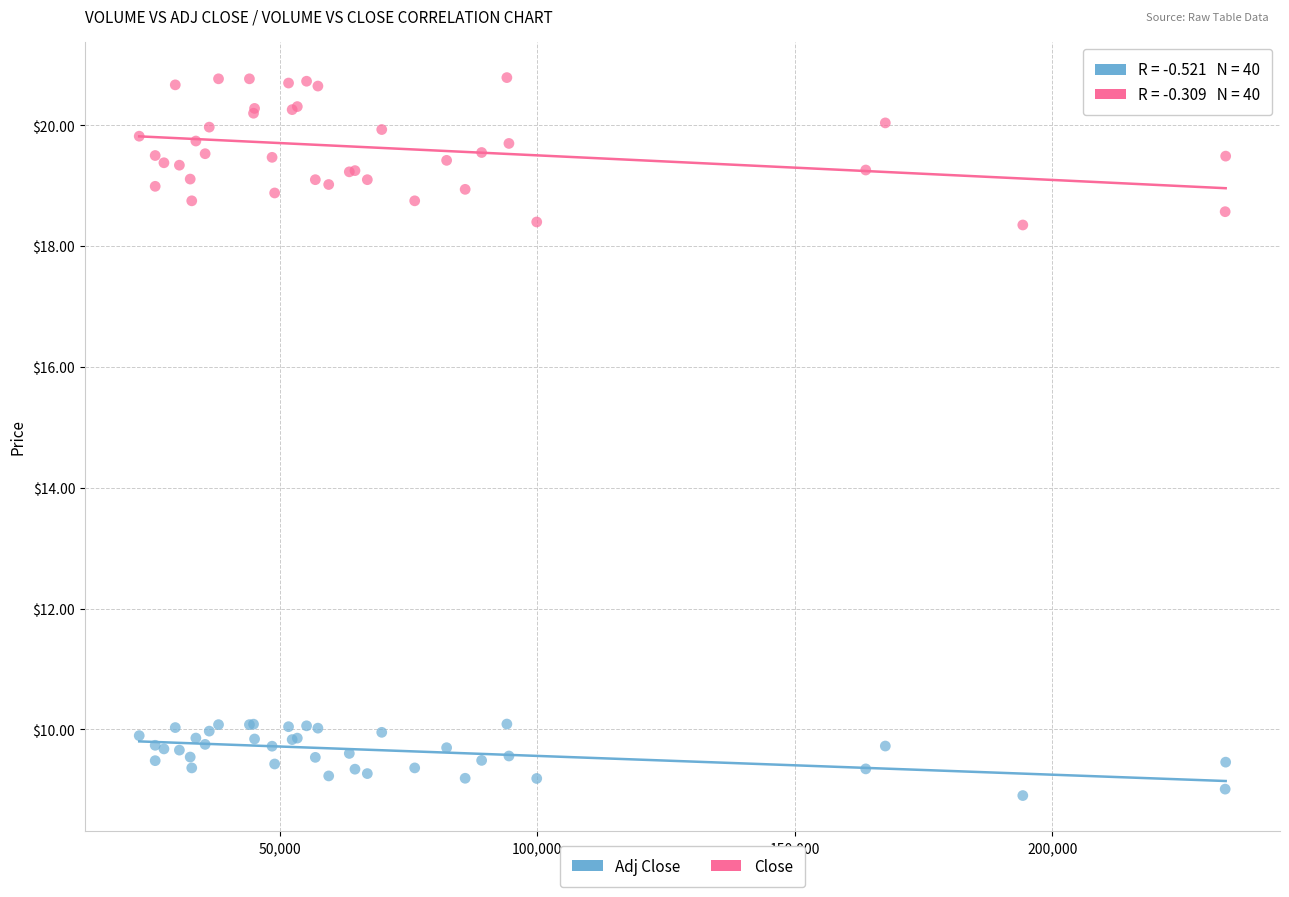

Which series has the widest spread of Y values?

Close